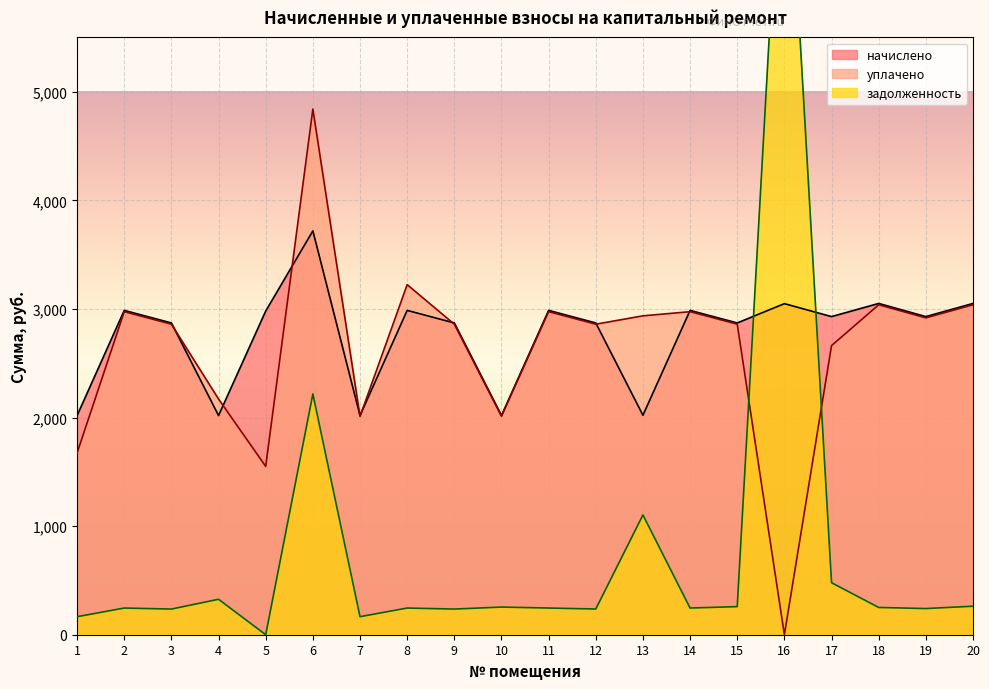

What is the maximum value for задолженность?

7989.9